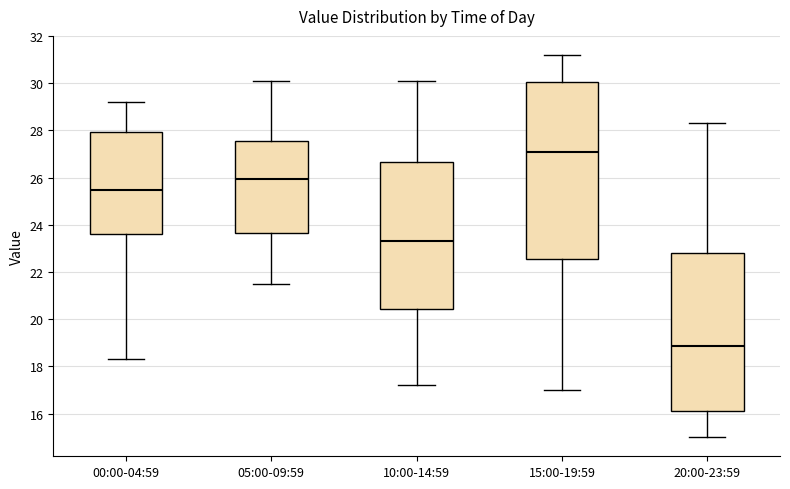

Where is the upper edge of the box for 10:00-14:59 on the y-axis? The values are not printed on the chart, so give them approximately, as read against the axis.

26.6